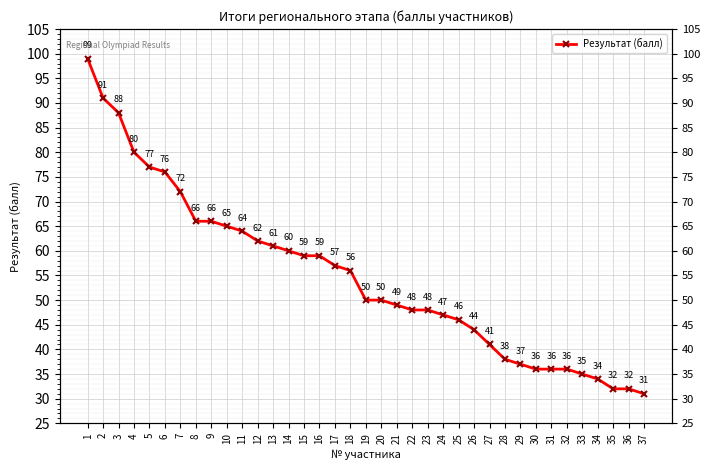

Which label corresponds to the largest value in the chart?

1